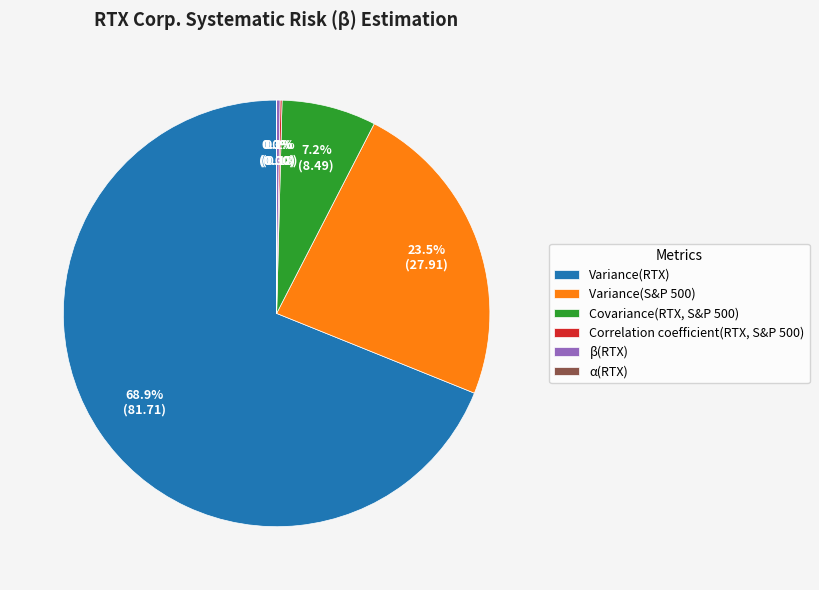

Is there a majority slice in this chart?

Yes